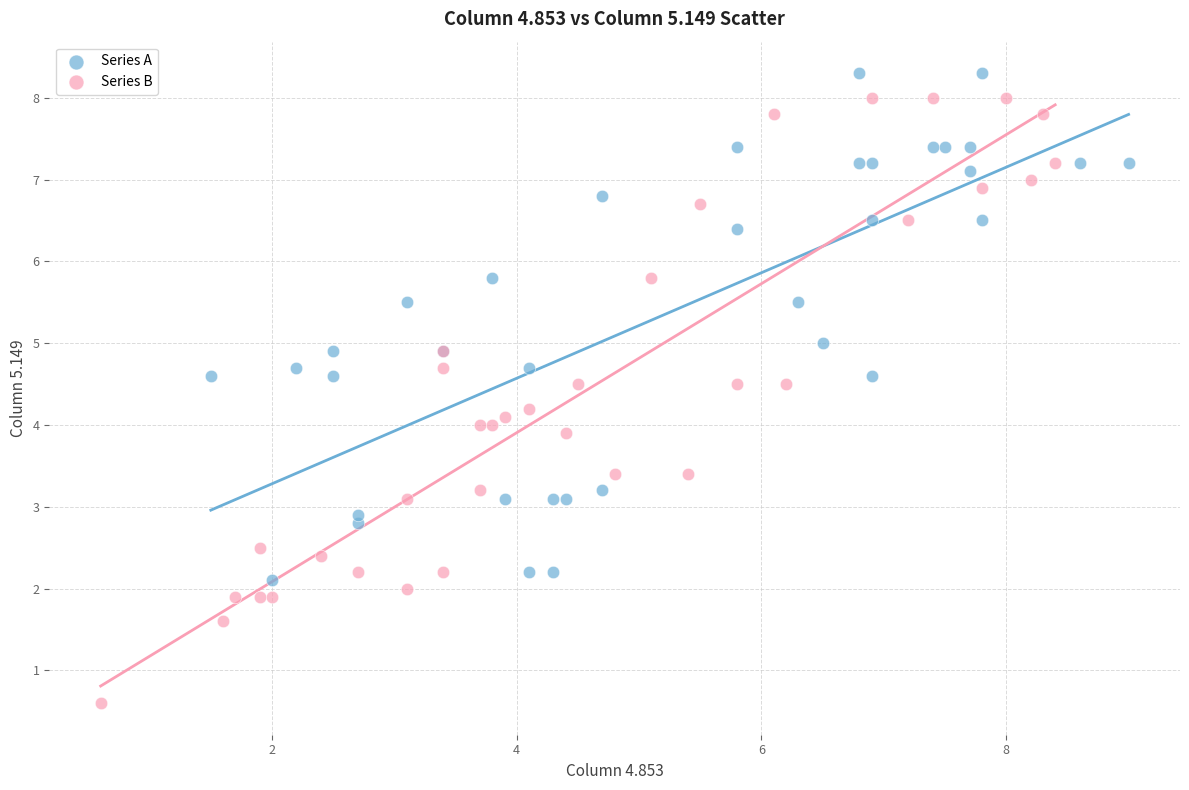

Which series contains the lowest Y value?

Series B